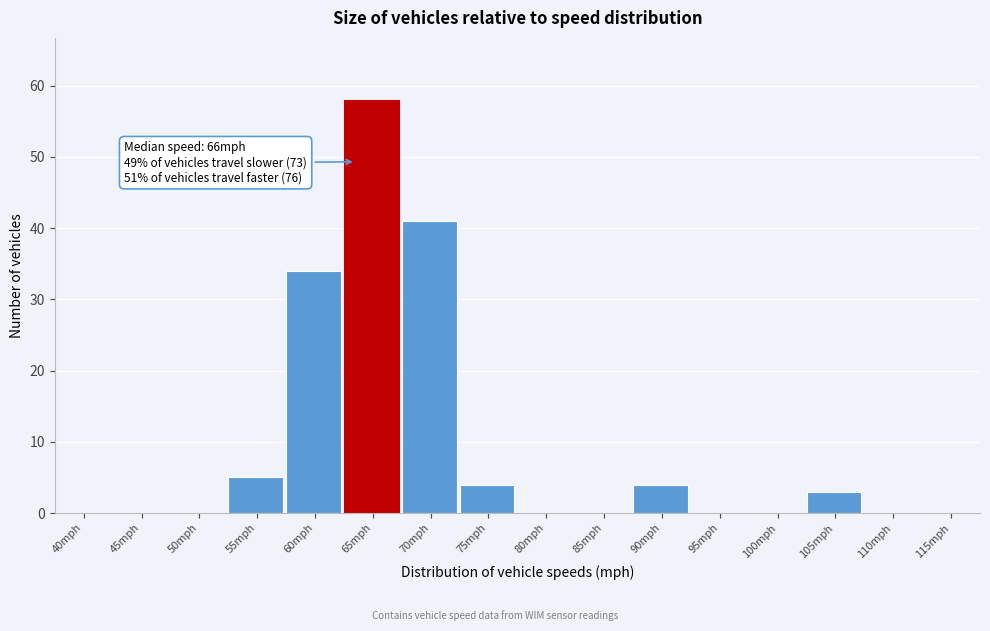

Reading right to left, what are all the values shown in this chart?

115mph=0	110mph=0	105mph=3	100mph=0	95mph=0	90mph=4	85mph=0	80mph=0	75mph=4	70mph=41	65mph=58	60mph=34	55mph=5	50mph=0	45mph=0	40mph=0